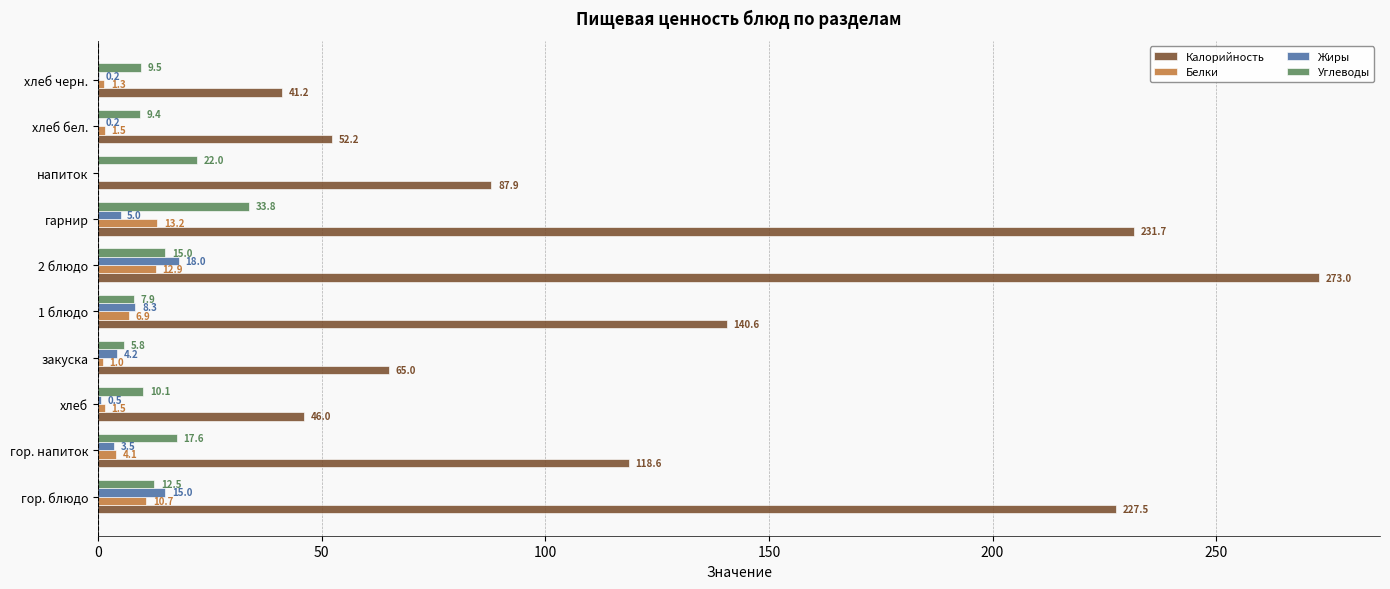

What are all the series names shown in the legend?

Калорийность, Белки, Жиры, Углеводы